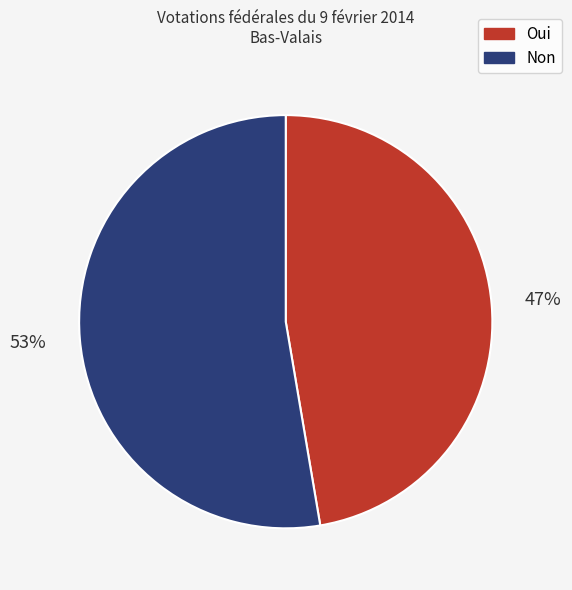

What percentage is the Oui slice, to the nearest percent?

47%